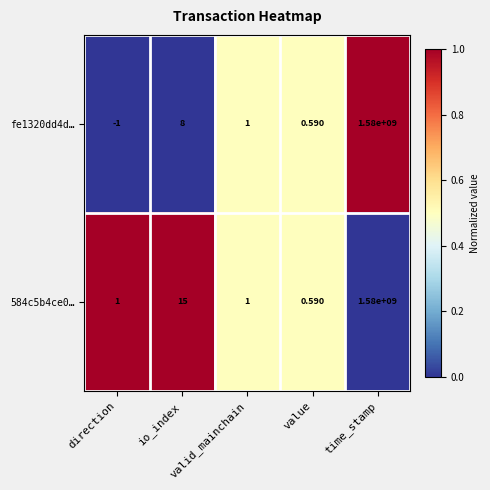

Reading left to right, what are all the values shown in this chart?

fe1320dd4d…: direction=-1.0	io_index=8.0	valid_mainchain=1.0	value=0.6	time_stamp=1580000000.0
584c5b4ce0…: direction=1.0	io_index=15.0	valid_mainchain=1.0	value=0.6	time_stamp=1580000000.0